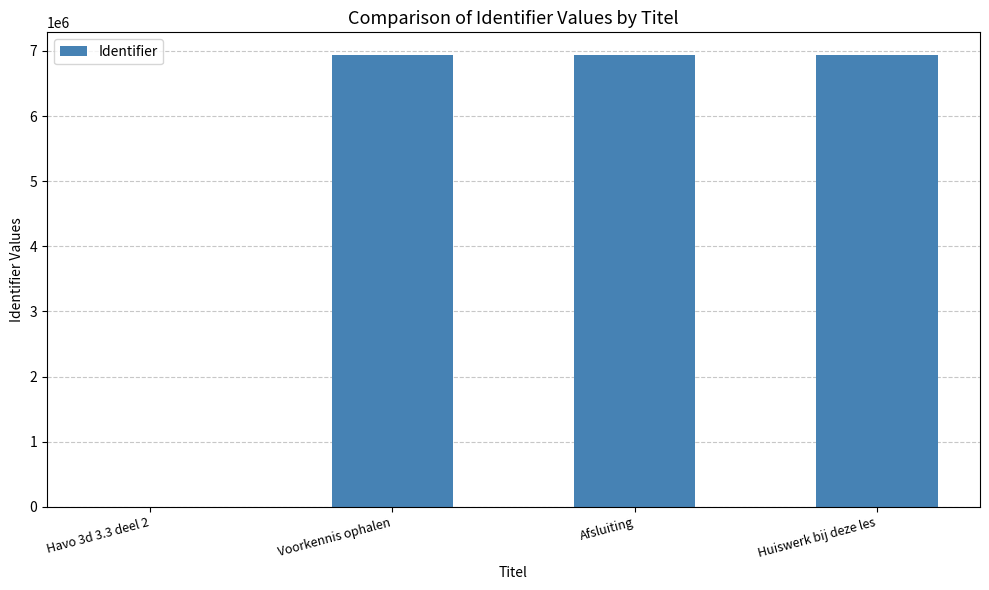

What is the maximum value shown in the chart?

6938230